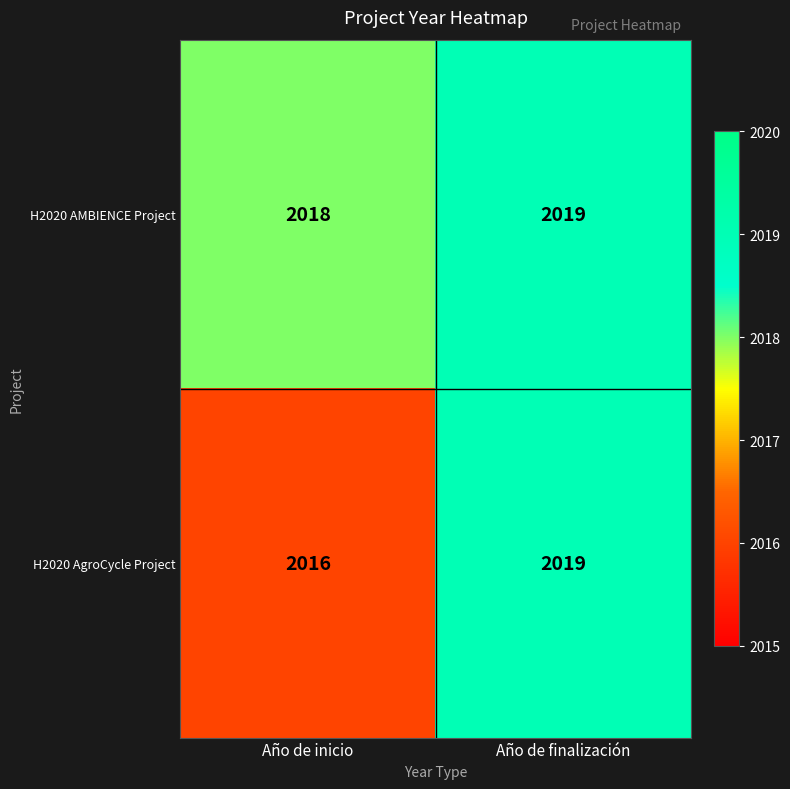

Reading right to left, what are all the values shown in this chart?

H2020 AMBIENCE Project: Año de finalización=2019	Año de inicio=2018
H2020 AgroCycle Project: Año de finalización=2019	Año de inicio=2016